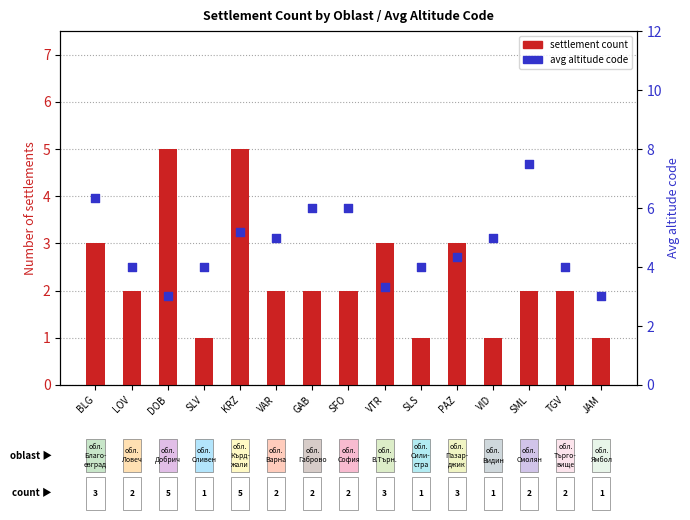

At which category is the sum across all series the highest?

KRZ